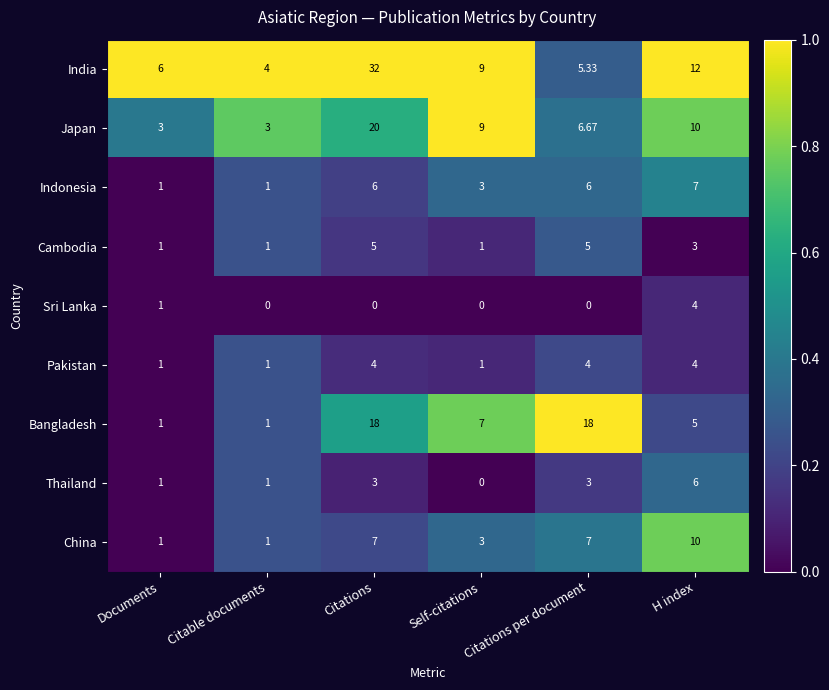

Which category has the lowest value in the India series?

Citable documents